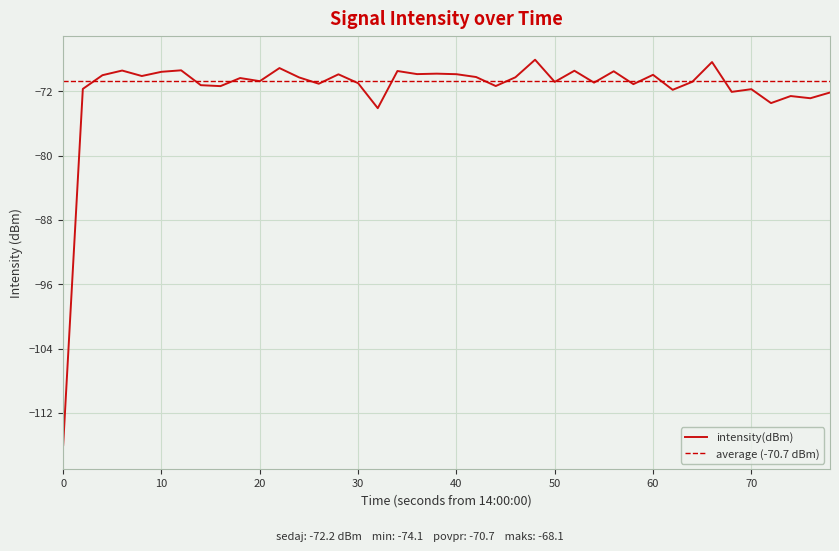

How many interior local valleys (lower than both neighbors) does the data have?

14